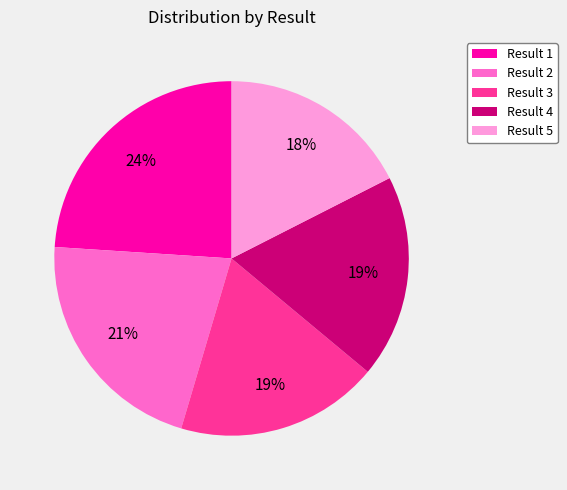

To the nearest percent, what percentage of the pie is Result 3?

19%